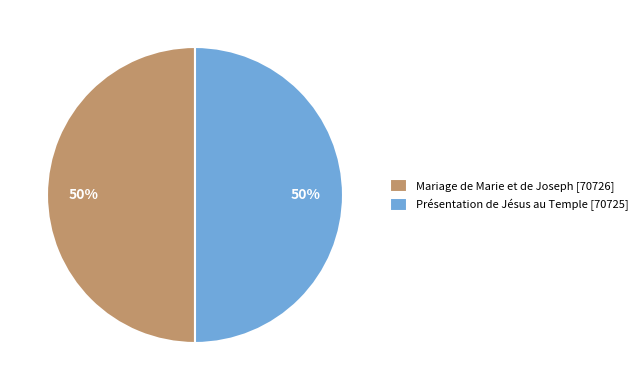

To the nearest percent, what is the combined percentage of Mariage de Marie et de Joseph [70726] and Présentation de Jésus au Temple [70725]?

100%